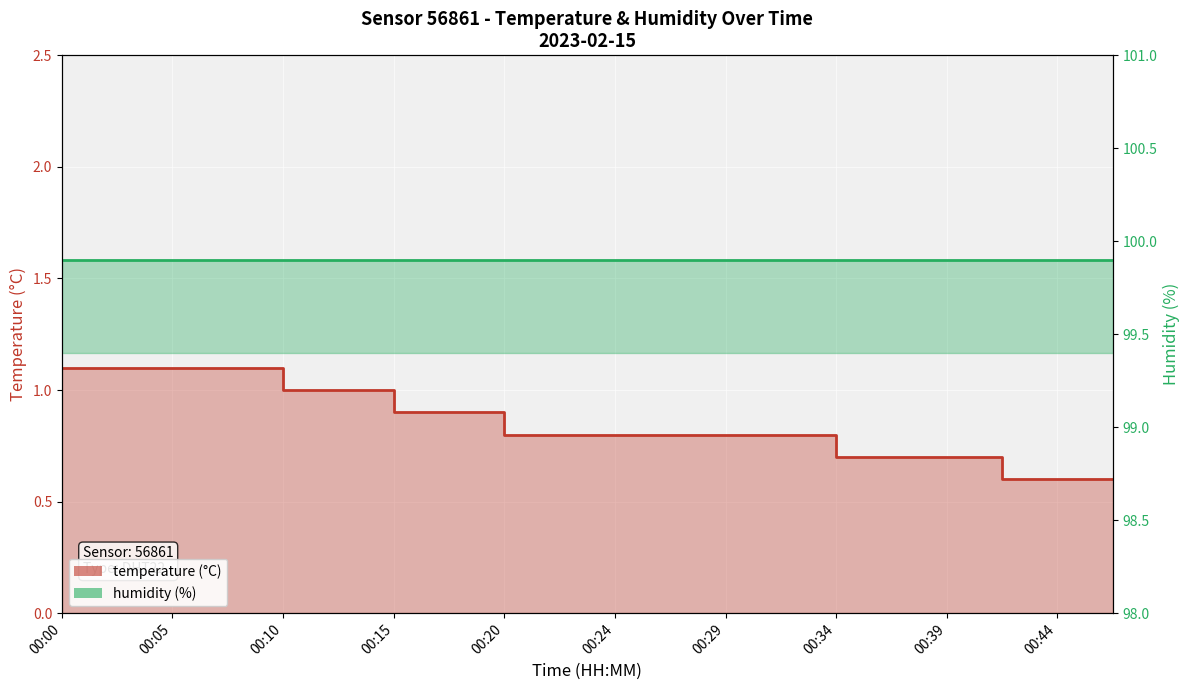

Which has a higher value, 00:10 or 00:00?

00:00